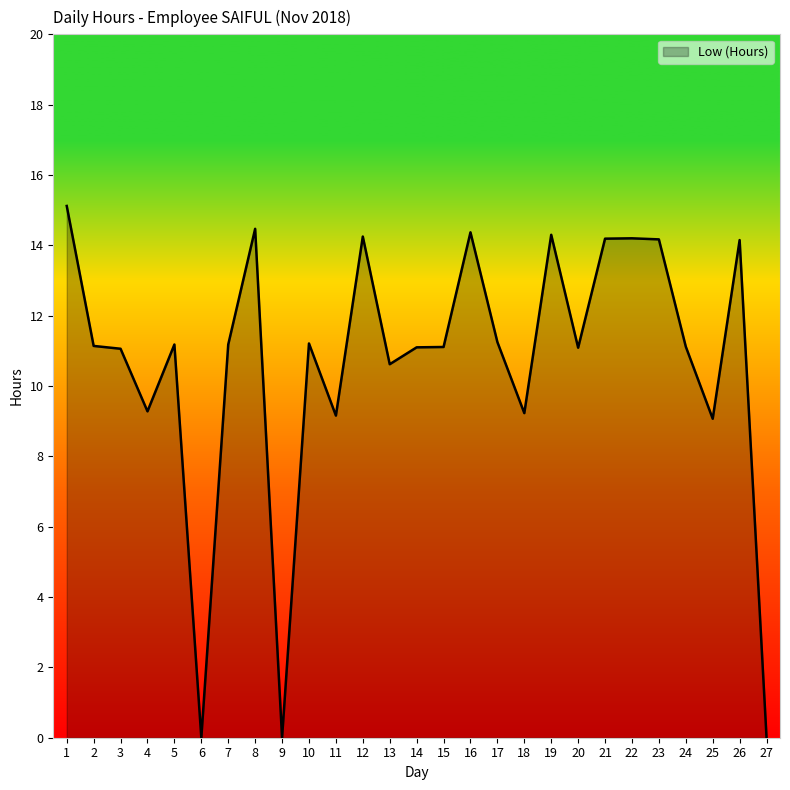

Read the value at 18.

9.2